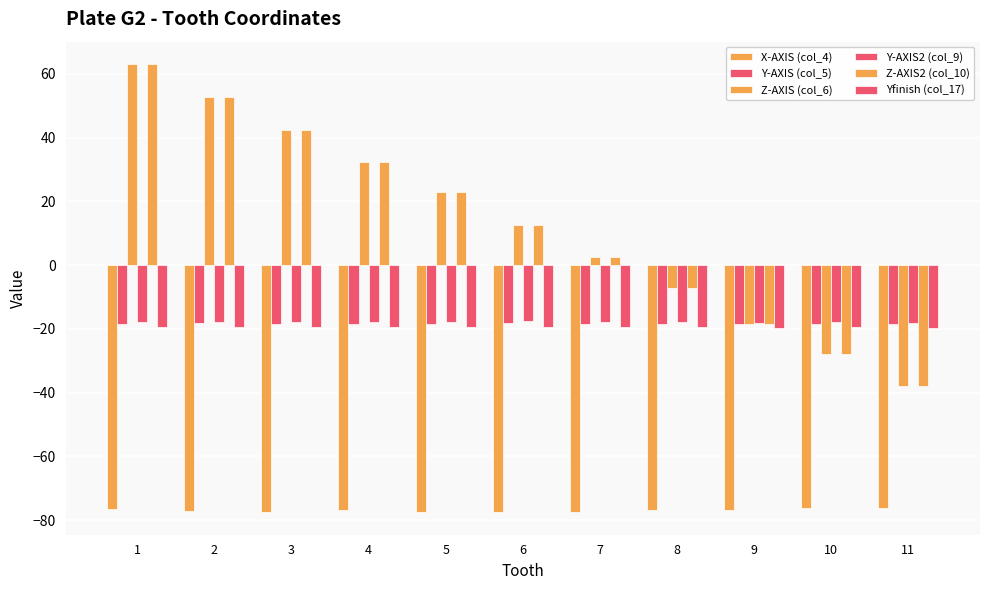

What is the greatest value displayed?

63.1